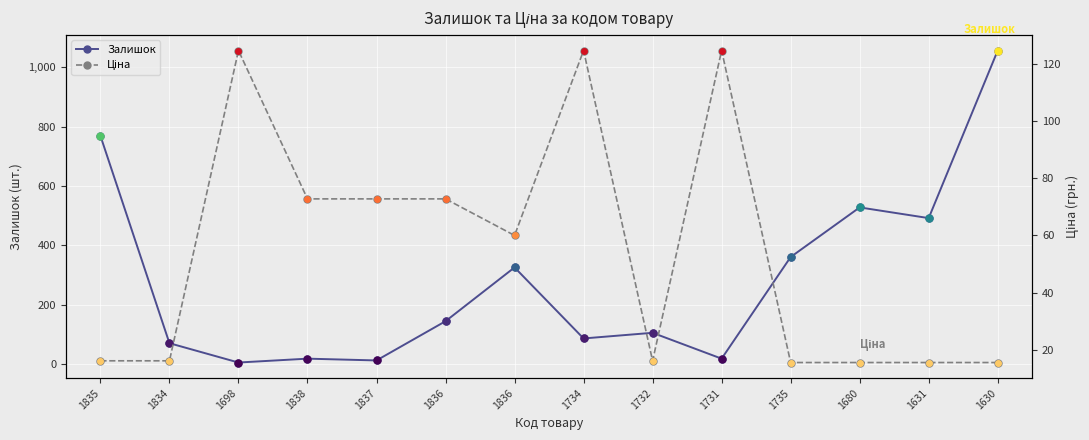

Is it true that Ціна equals 72.7 at 1838?

True